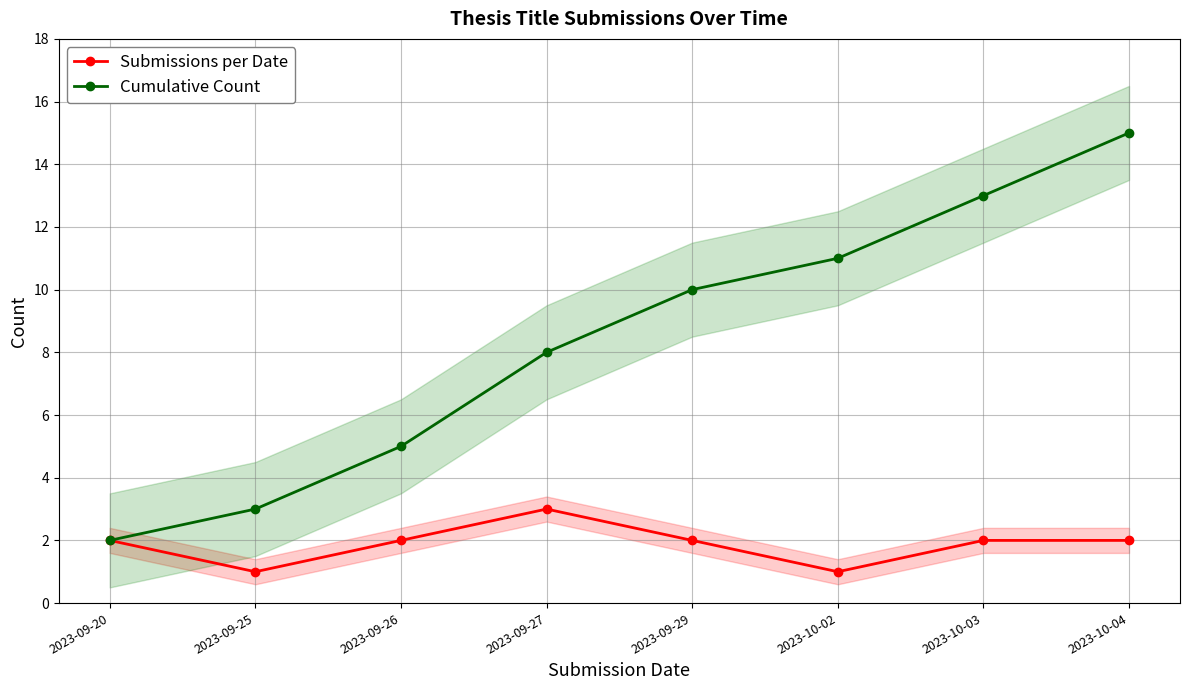

At 2023-09-29, list the series in order from largest to smallest.

Cumulative Count, Submissions per Date